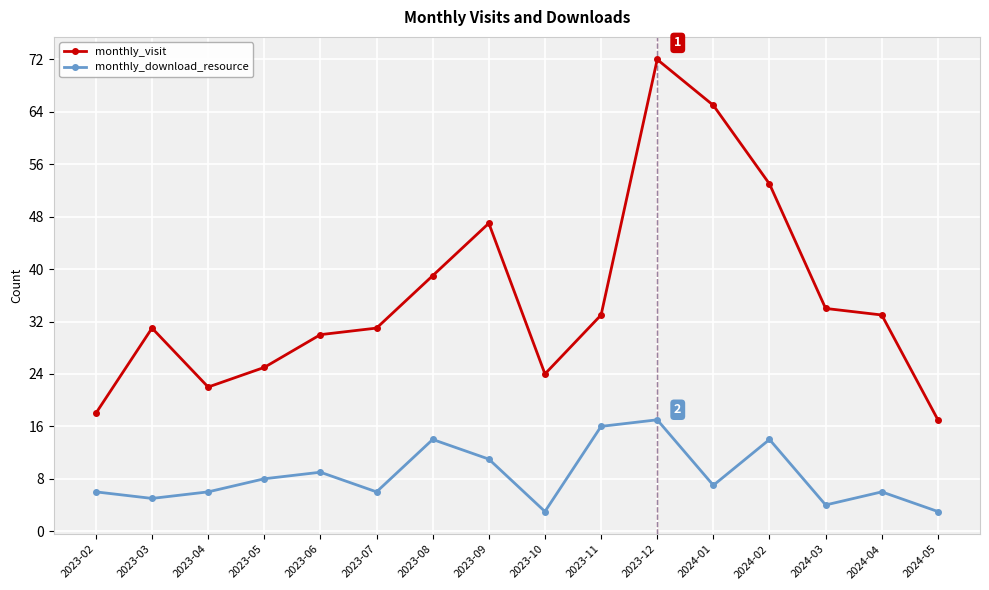

What is the spread (max minus min) of values at 2024-02?

39